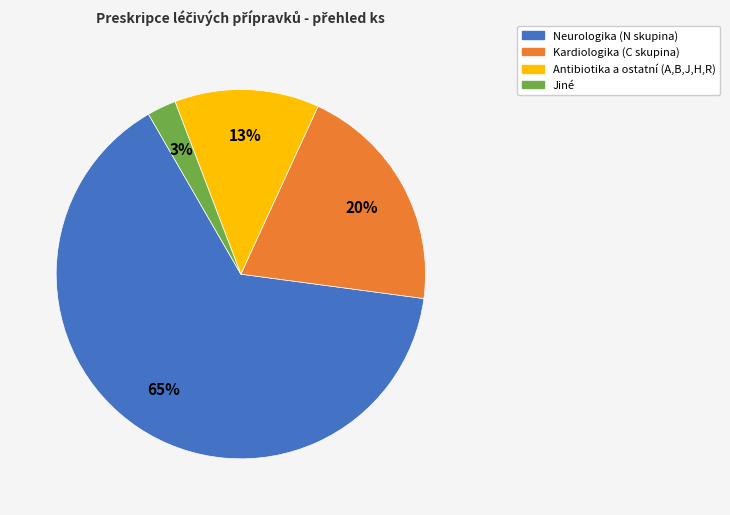

To the nearest percent, what is the average slice percentage?

25%